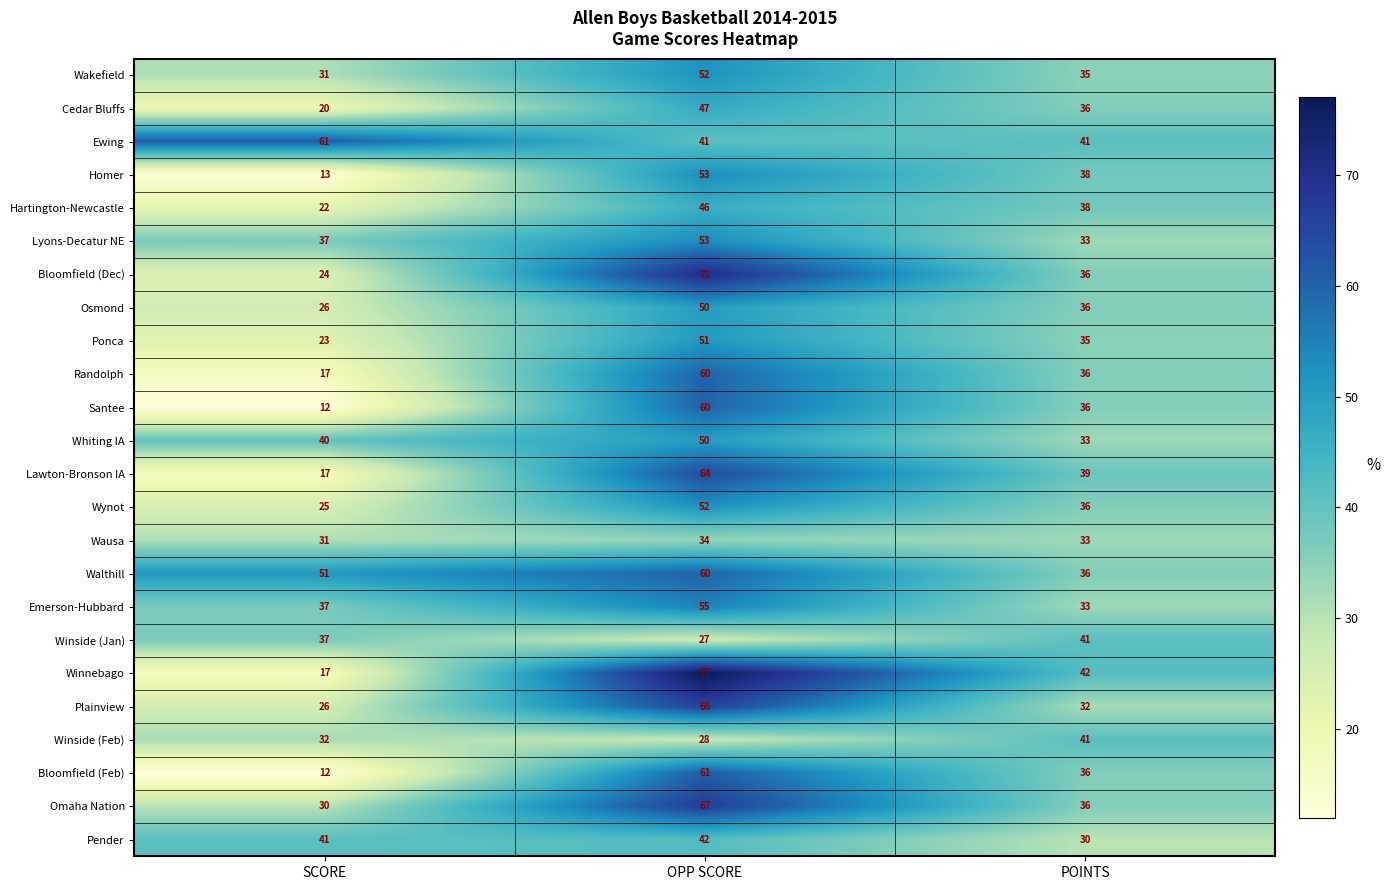

What is the sum of all Emerson-Hubbard values?

125